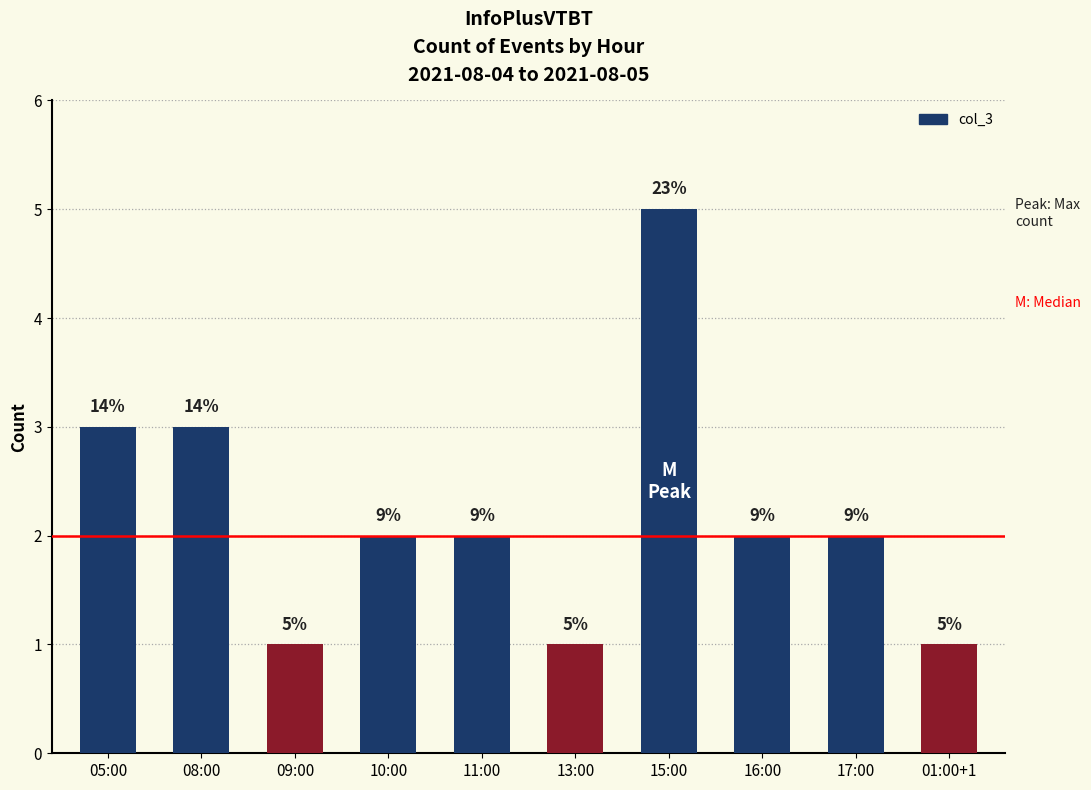

Reading left to right, list all the values displayed in this chart.

05:00=3	08:00=3	09:00=1	10:00=2	11:00=2	13:00=1	15:00=5	16:00=2	17:00=2	01:00+1=1